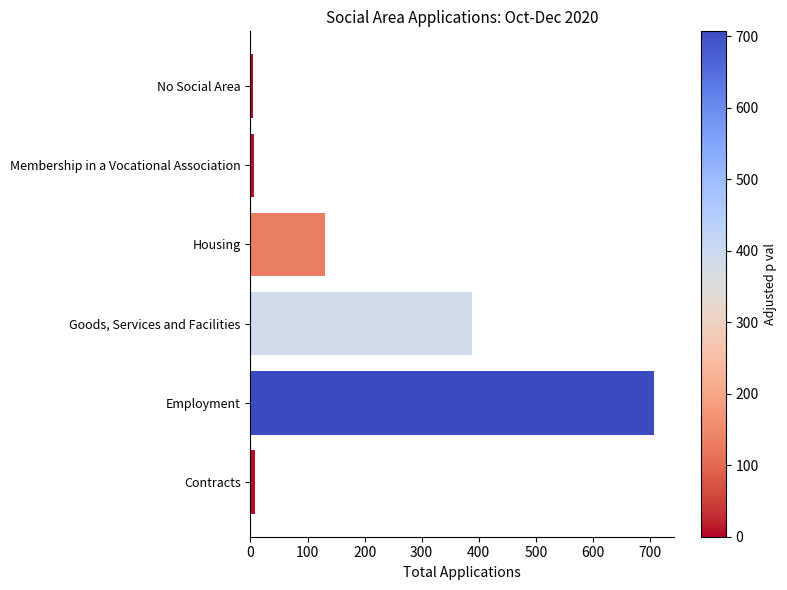

What is the difference between the second highest and second lowest values?

381